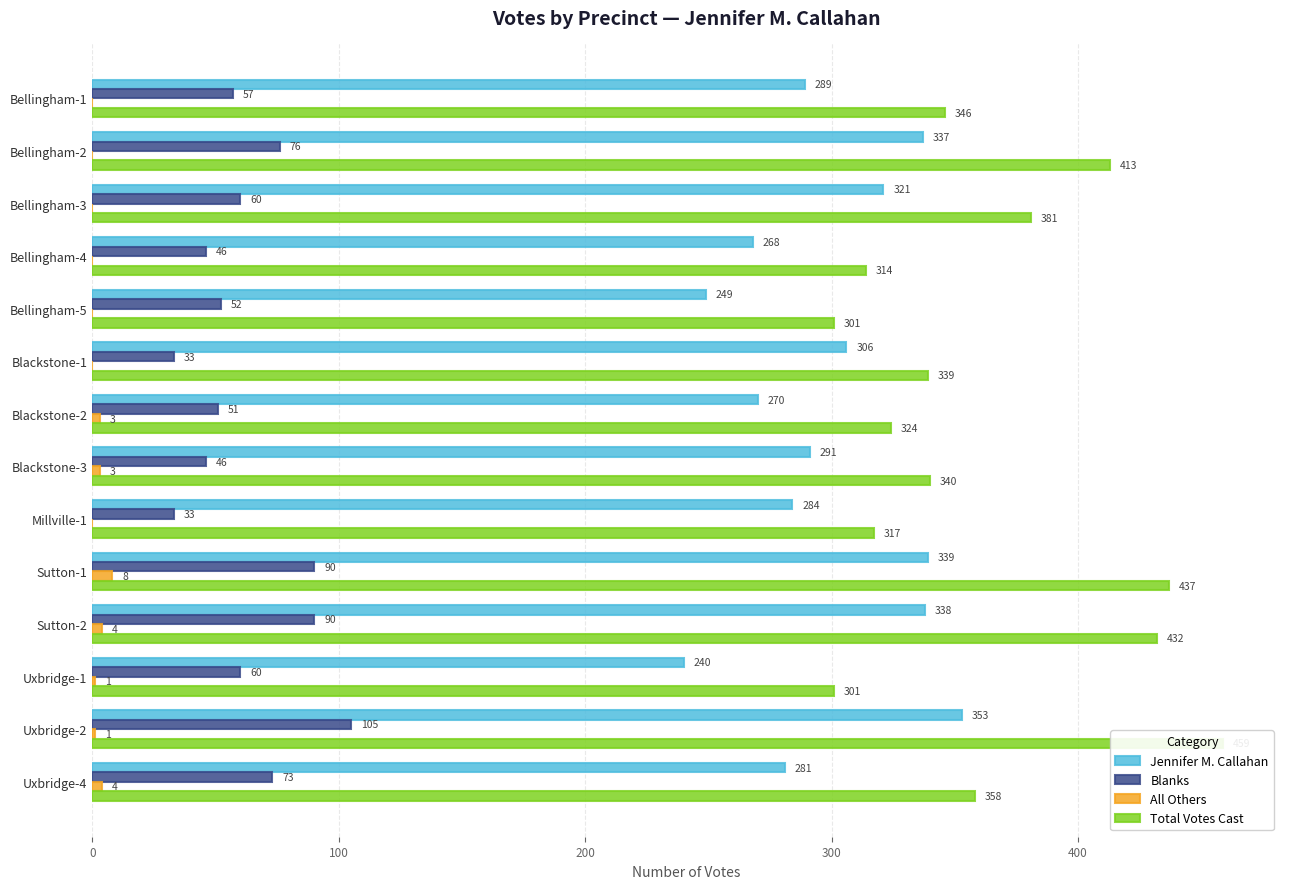

What is the total value across all series at Uxbridge-1?

602